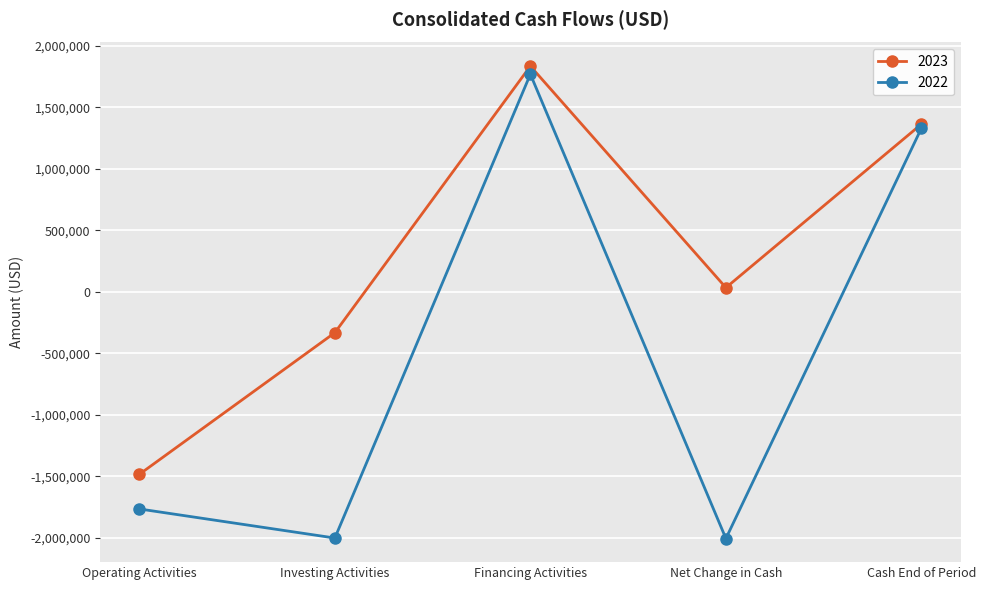

What are all the series names shown in the legend?

2023, 2022